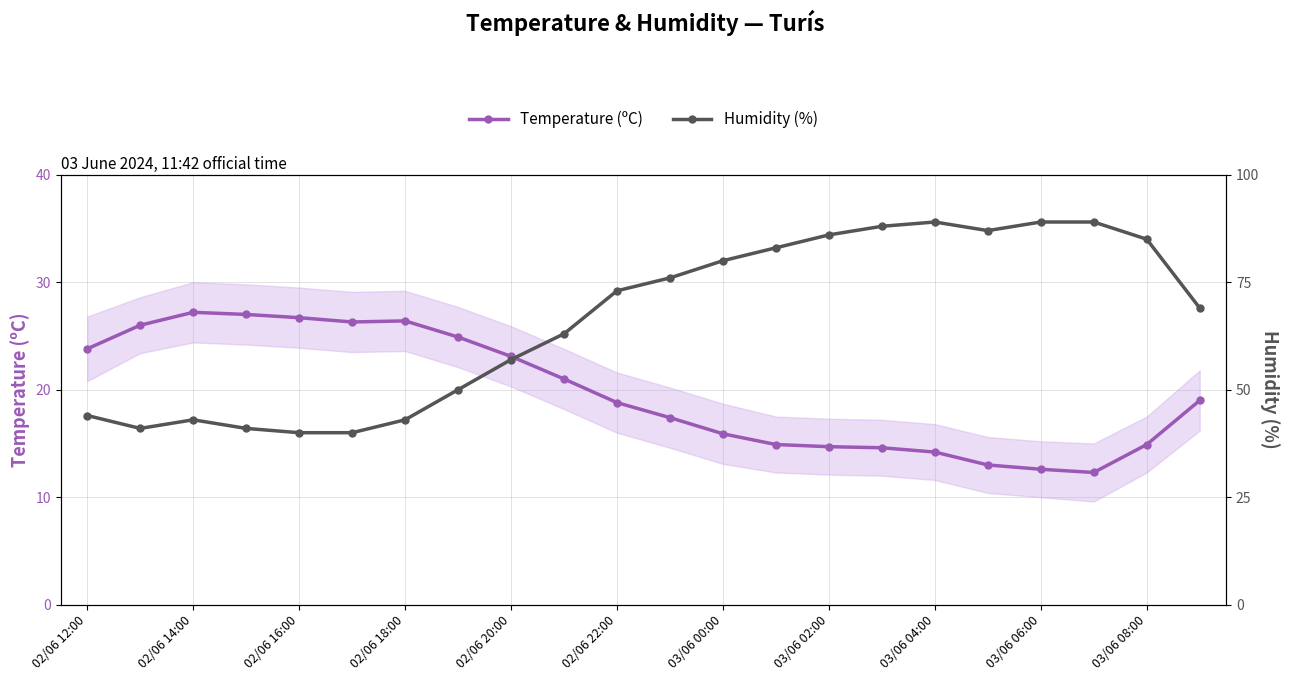

What is the lowest value of the Temperature (ºC) series?

12.3